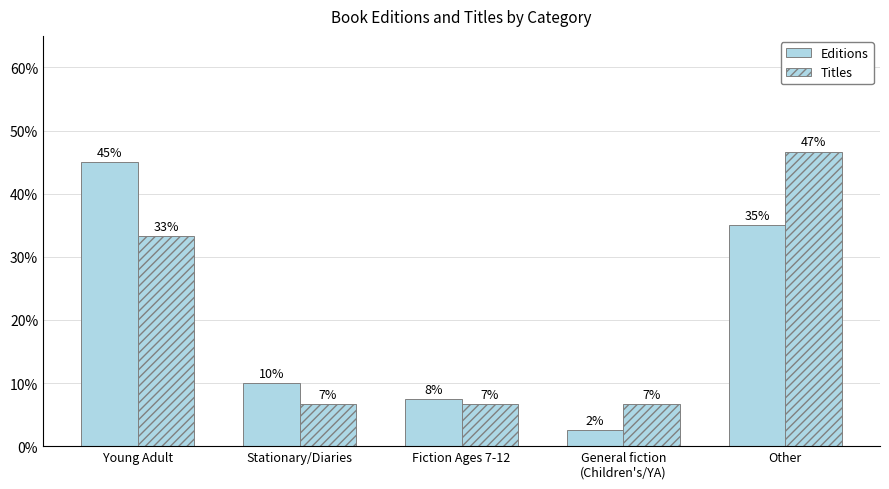

Does the chart contain any negative values?

No